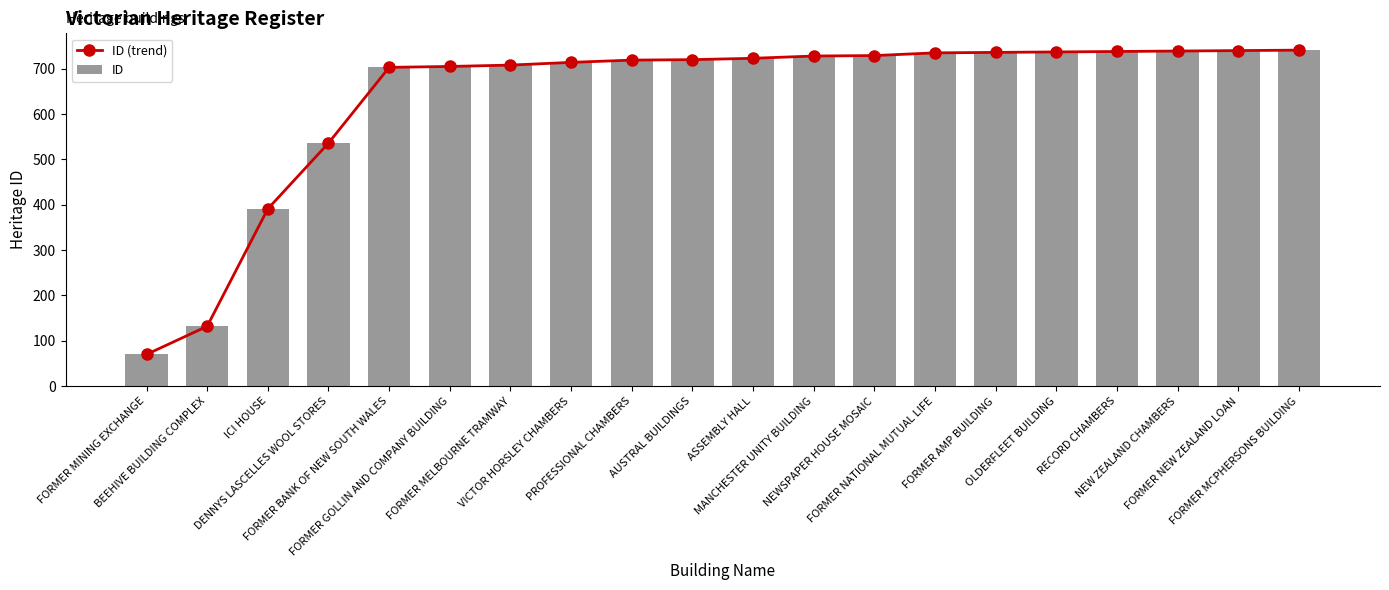

What is the sum of all ID values?

12744